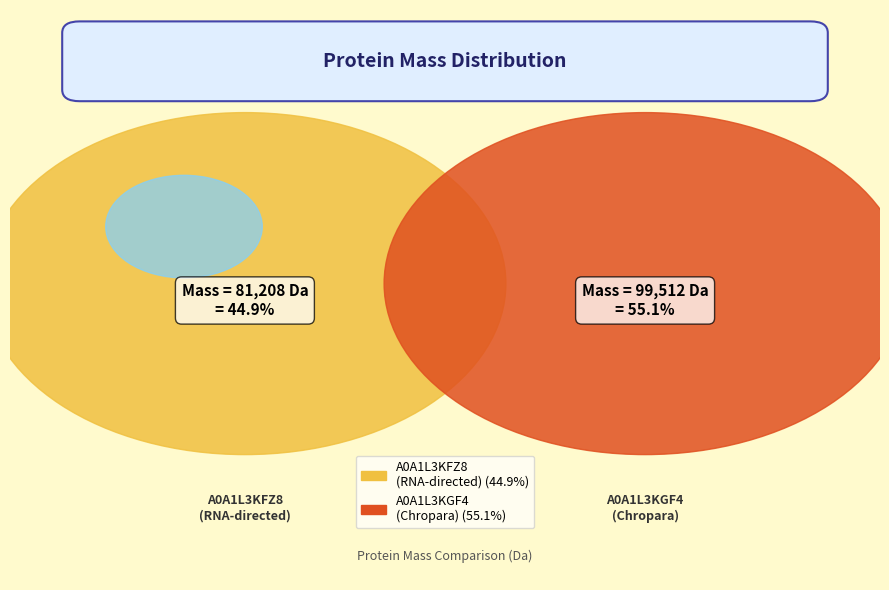

Which has a higher value, tr|A0A1L3KFZ8|A0A1L3KFZ8_9VIRU or tr|A0A1L3KGF4|A0A1L3KGF4_9VIRU?

tr|A0A1L3KGF4|A0A1L3KGF4_9VIRU